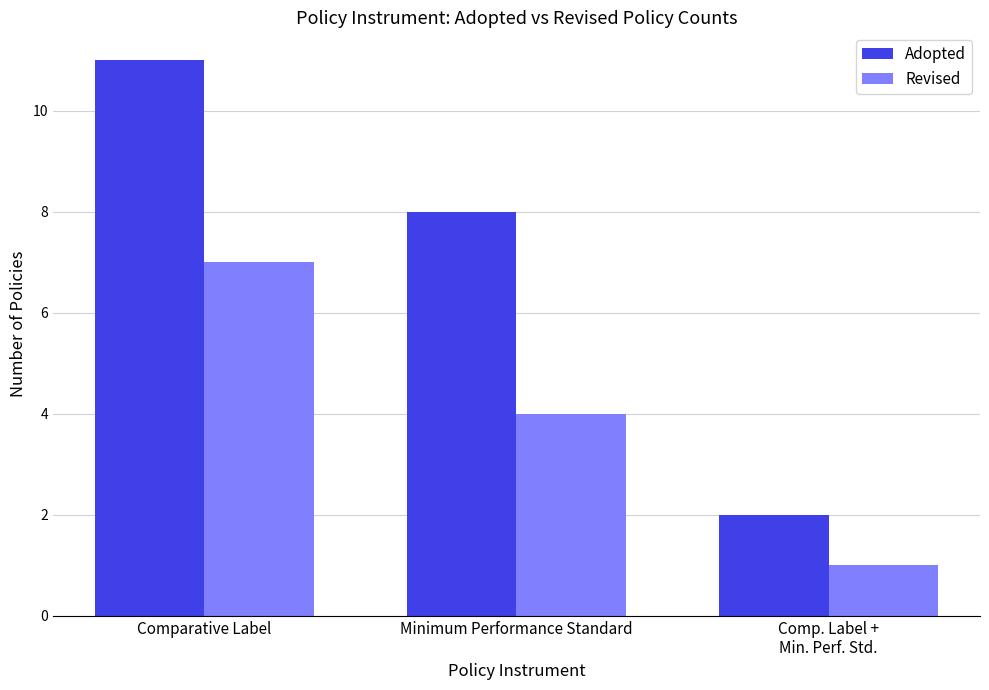

Reading left to right, transcribe all the data shown in this chart.

Adopted: Comparative Label=11	Minimum Performance Standard=8	Comp. Label +
Min. Perf. Std.=2
Revised: Comparative Label=7	Minimum Performance Standard=4	Comp. Label +
Min. Perf. Std.=1